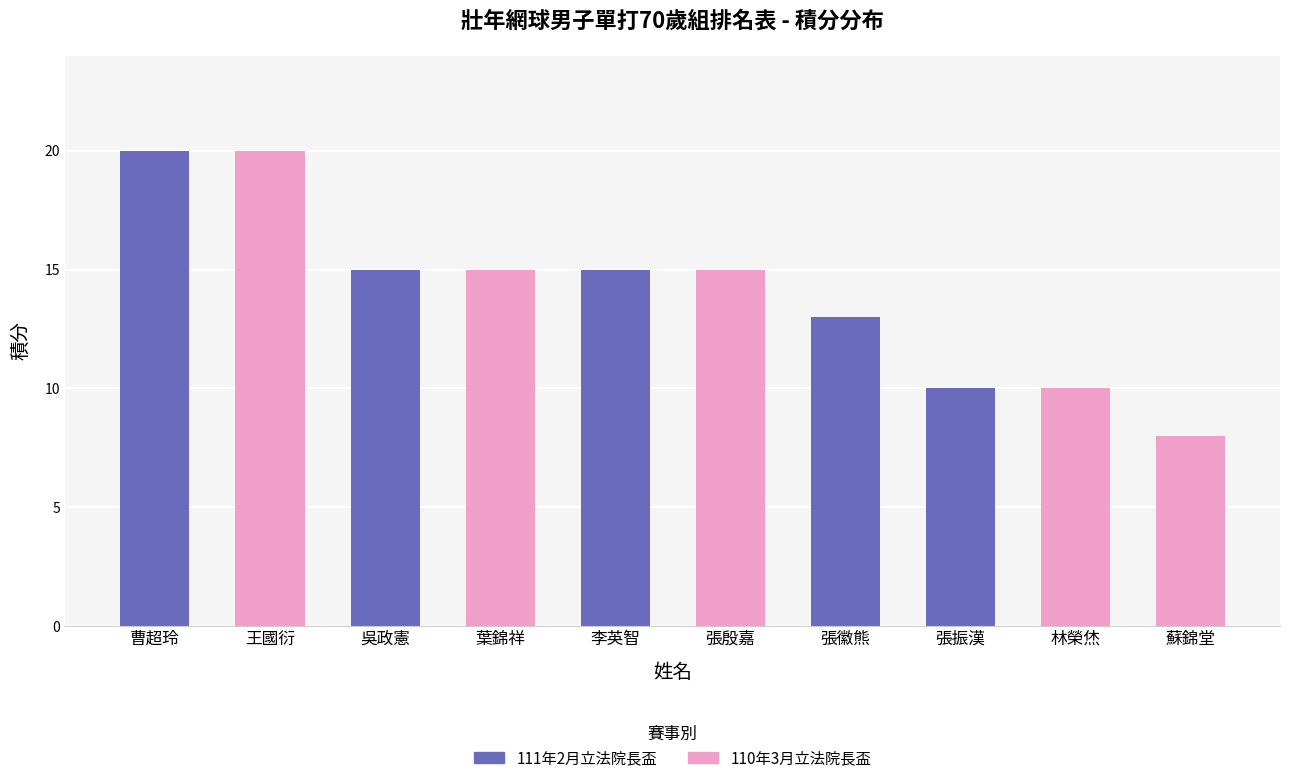

What position from the right is 張徽熊?

4